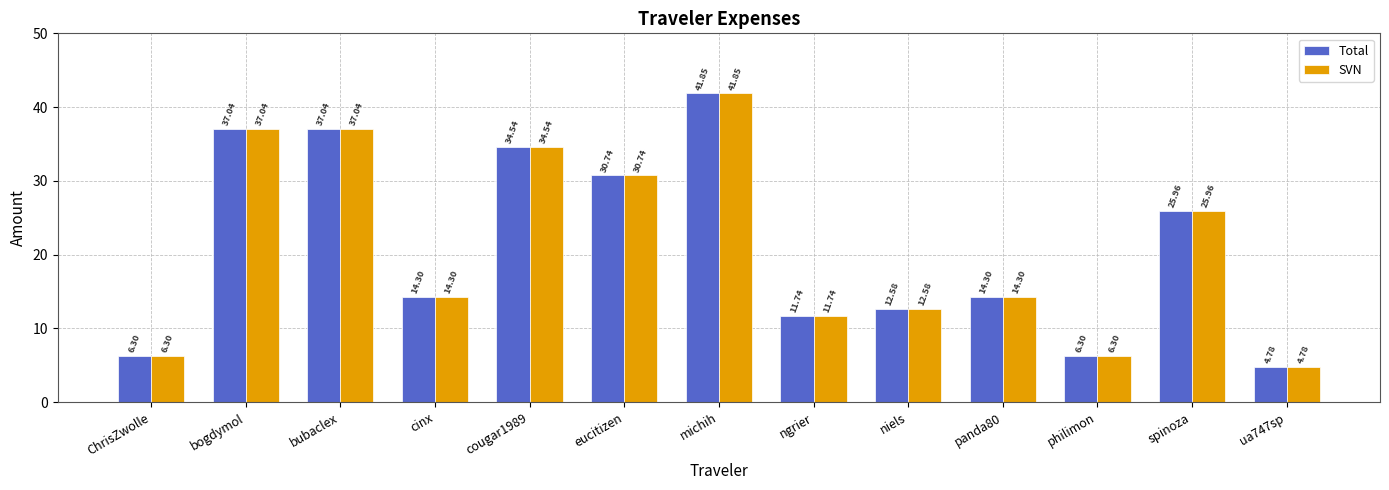

What is the sum of all Total values?

277.5